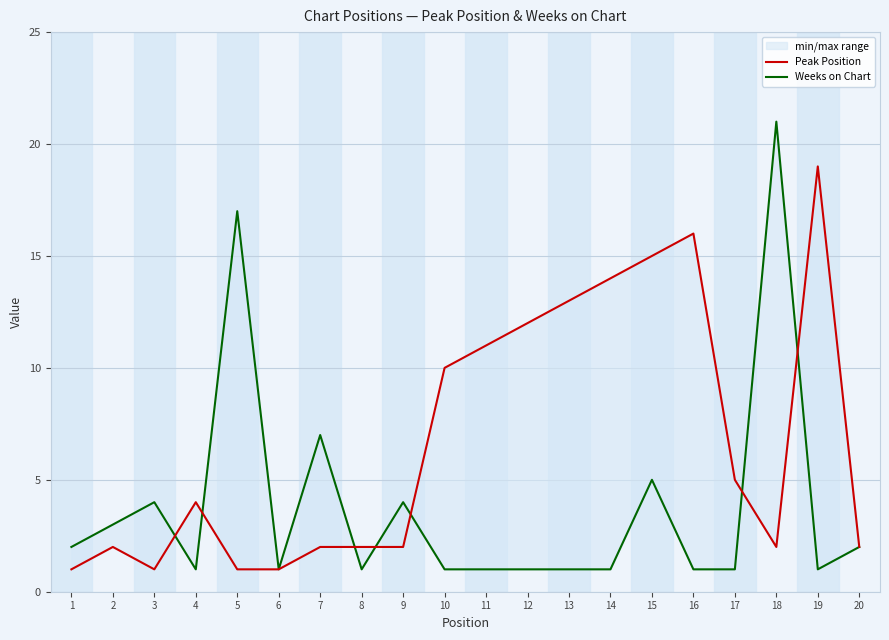

What is the sum of the Peak Position values at 12 and 5?

13